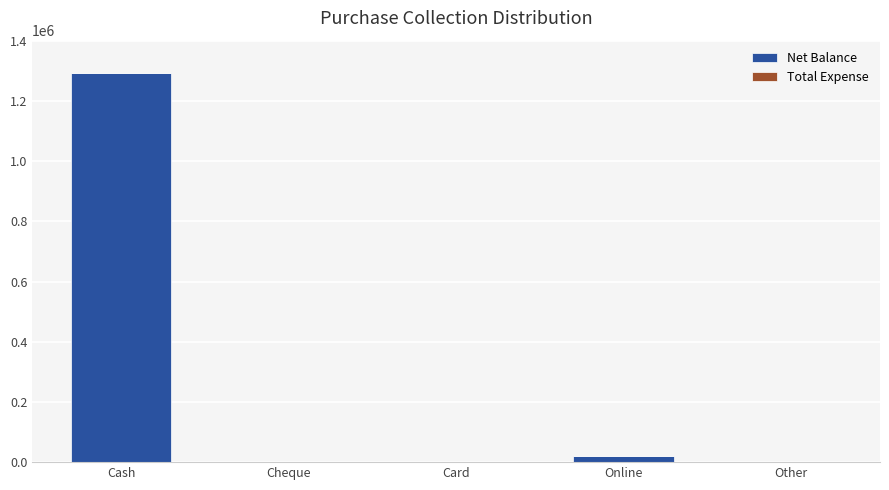

Which has a higher value, Cash or Online?

Cash